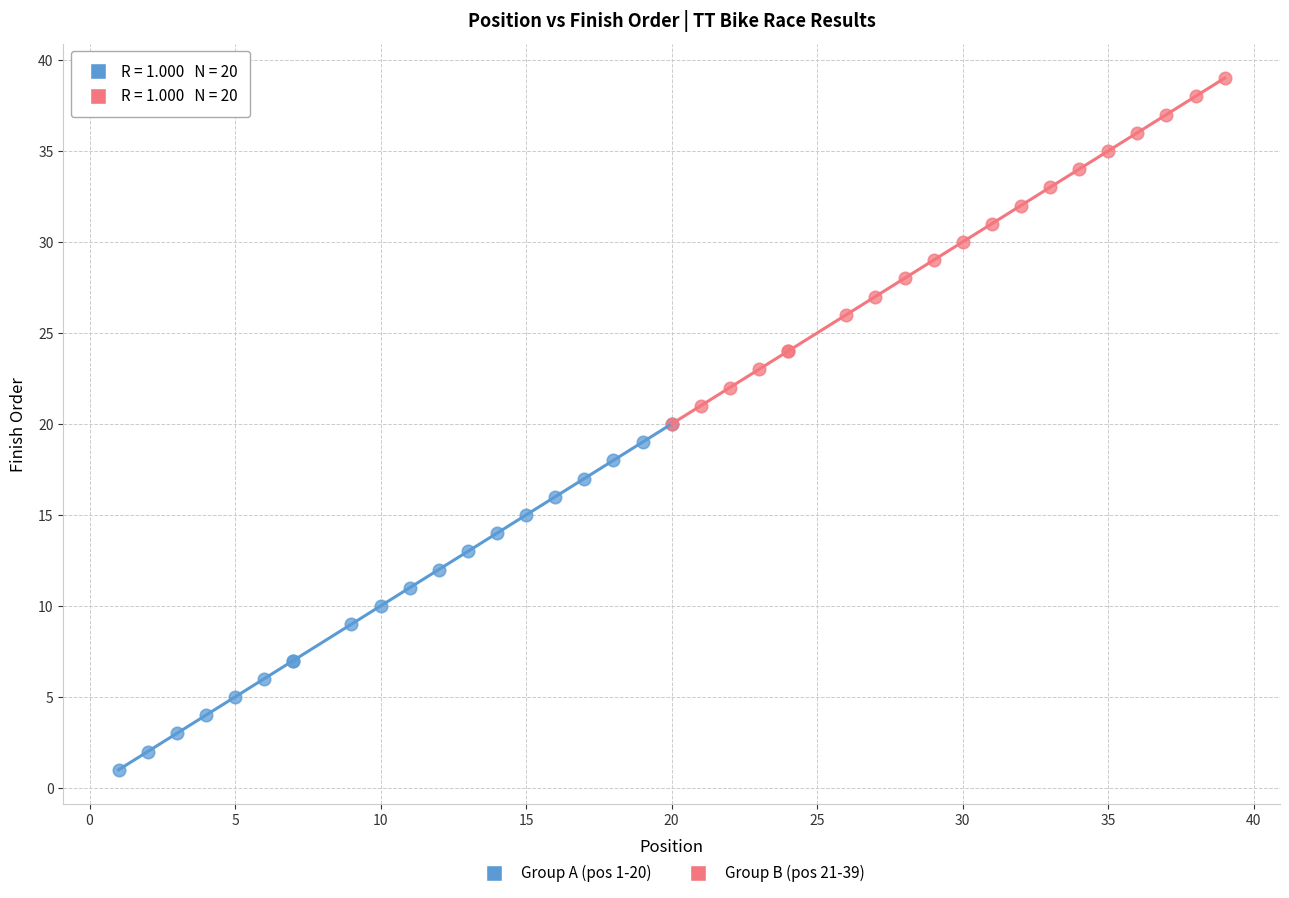

Which series reaches the minimum Y coordinate?

Group A (pos 1-20)